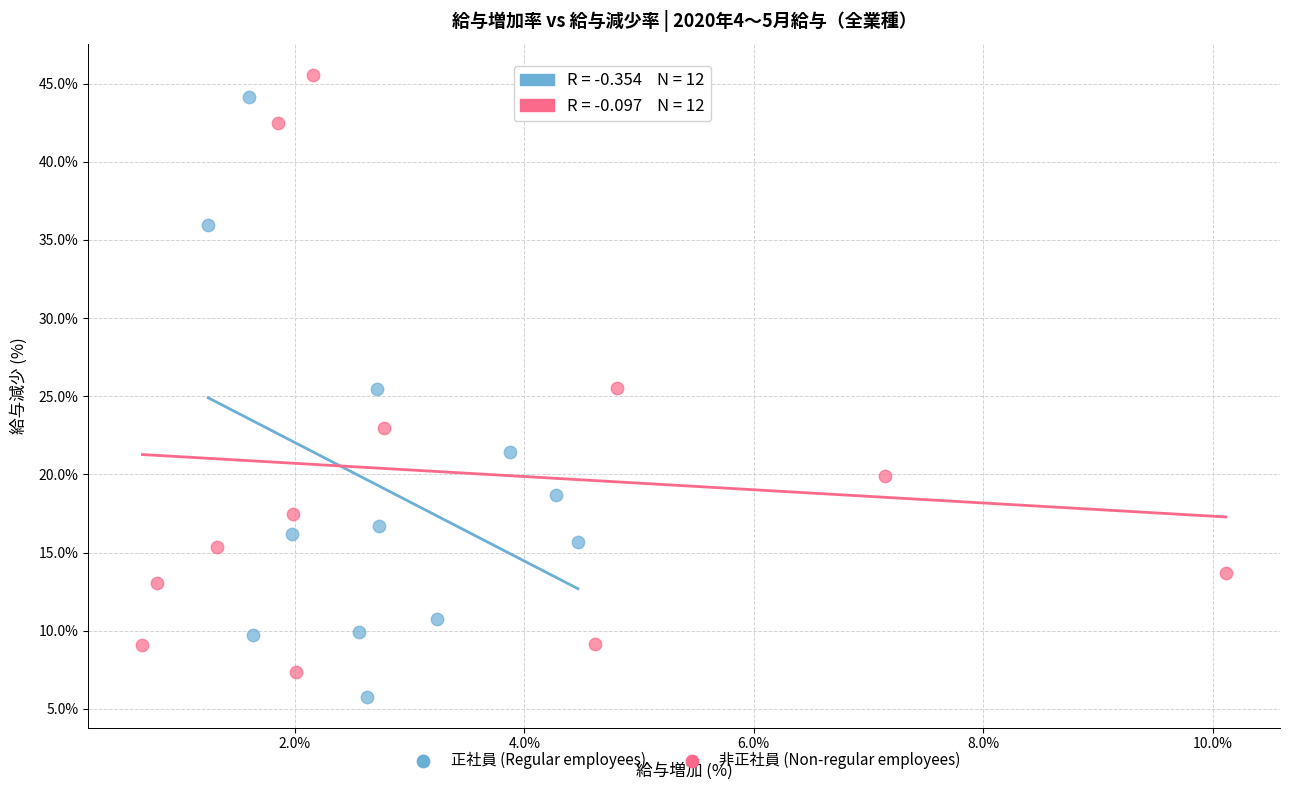

Which series contains the highest Y value?

非正社員 (Non-regular employees)